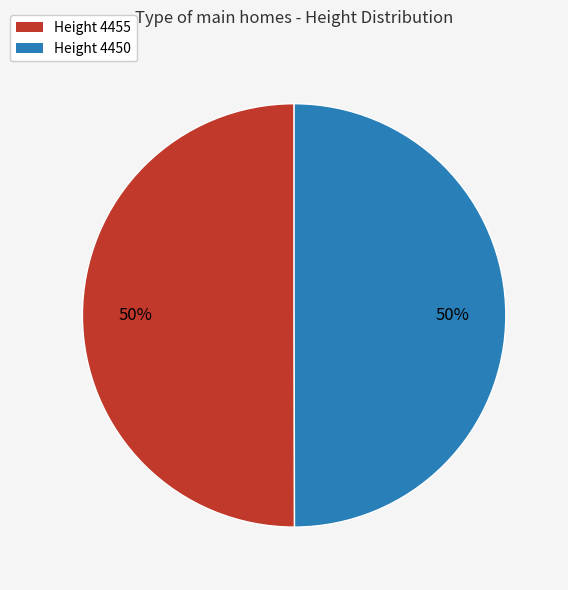

Count the number of slices in the pie.

2